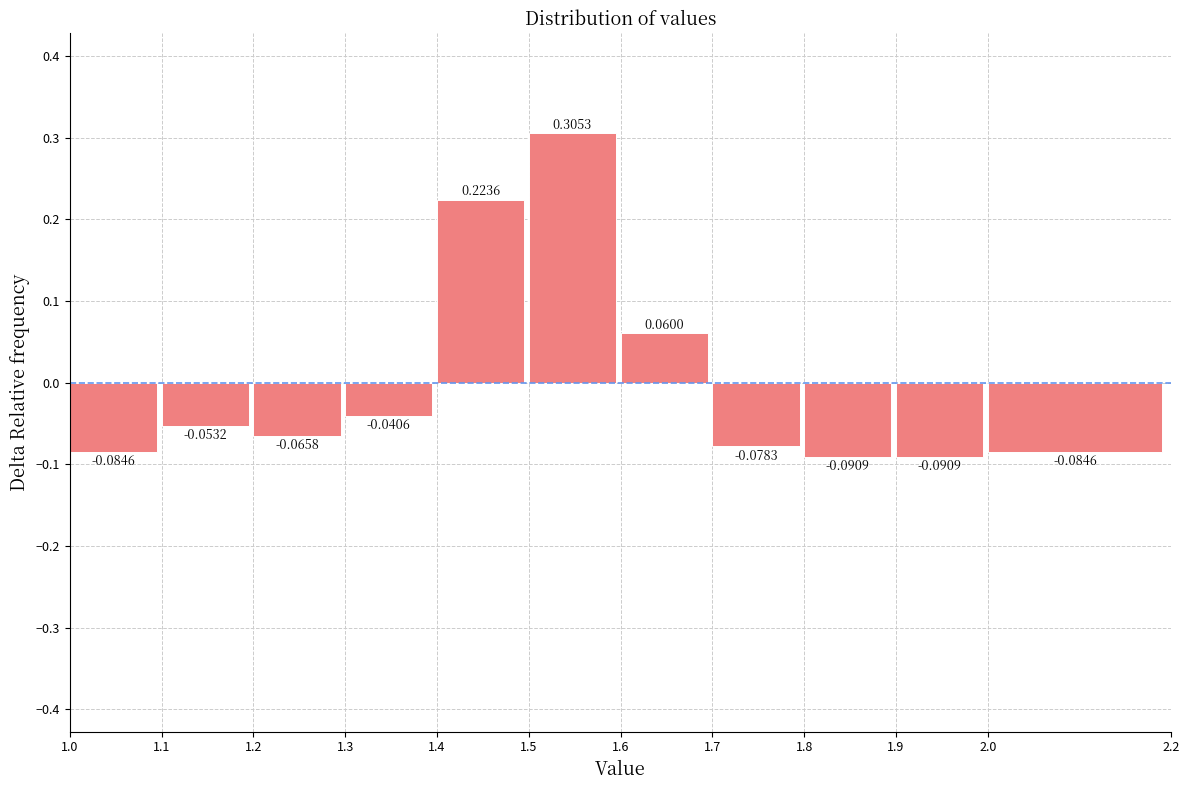

How tall is the bar that spans 1.6 to 1.7 on the x-axis?

0.0600